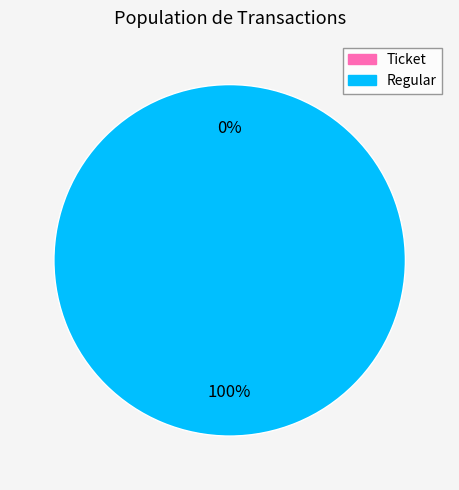

What is the change in value from Ticket to Regular?

+1